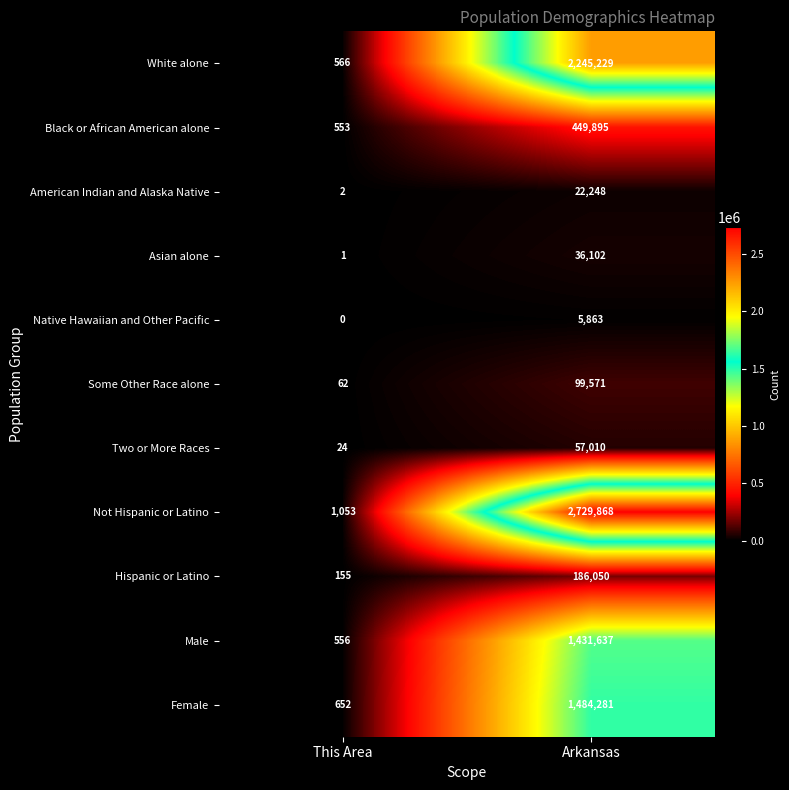

Where is Native Hawaiian and Other Pacific nearest to the value 2931?

This Area